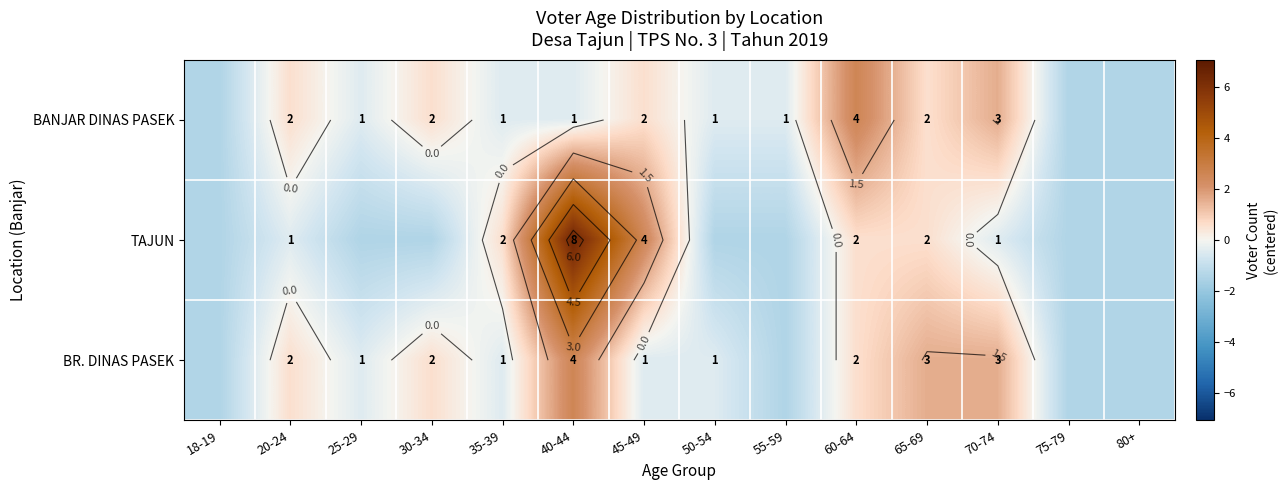

How many data points does each series have?

14